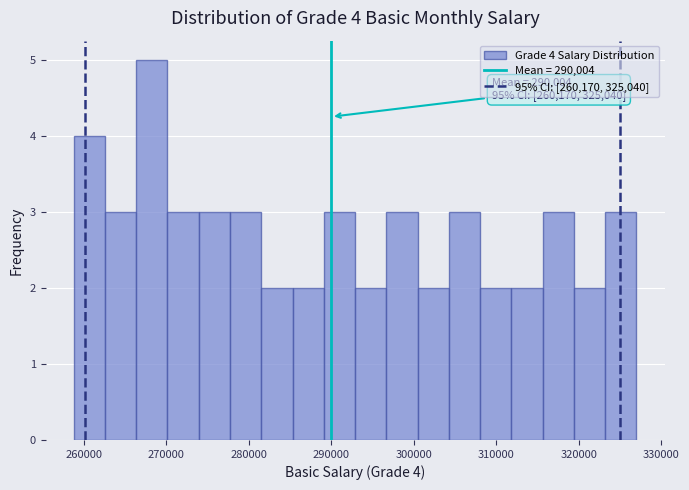

Read against the x-axis, roughly where is the centre of the tallest bar?

268000